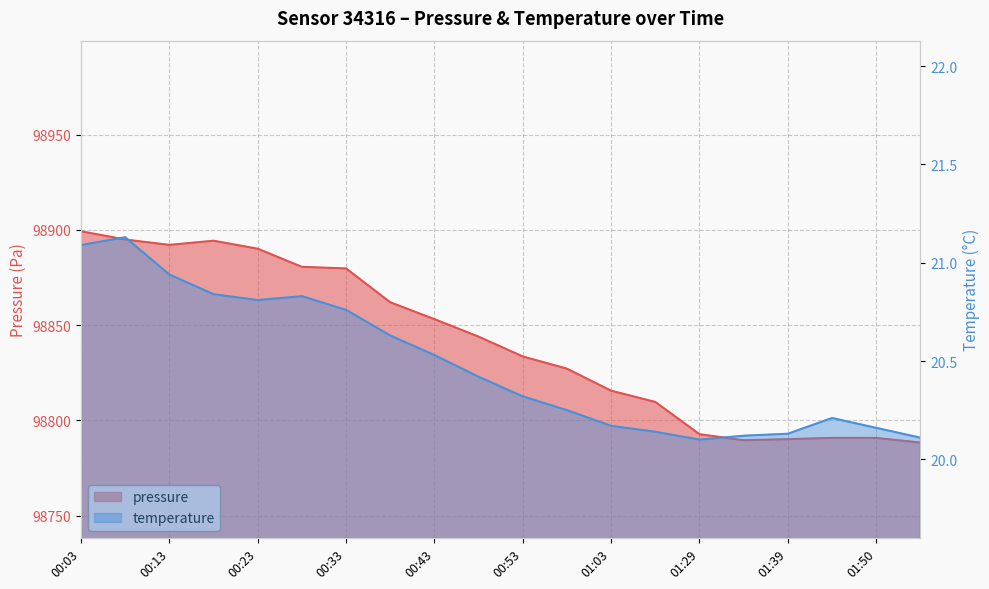

Is it true that temperature equals 27.9 at 00:33?

False